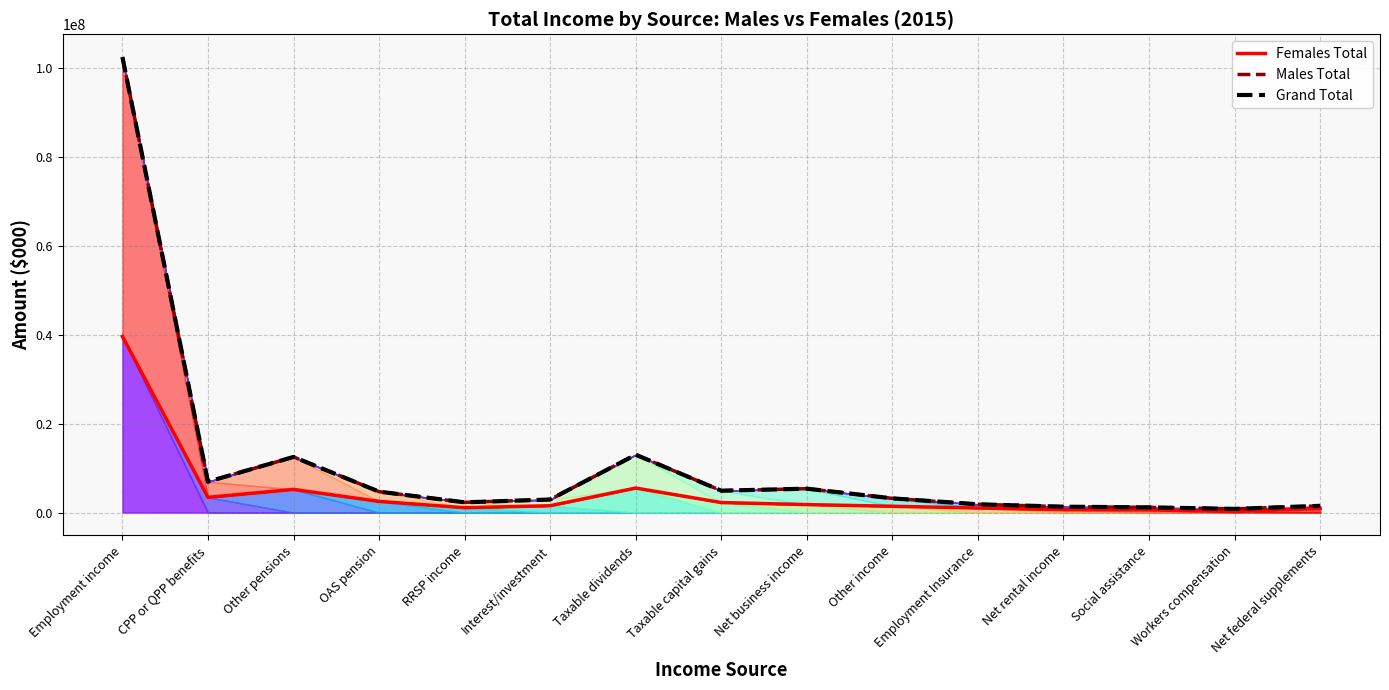

Which series has the largest total across all categories?

Males Total